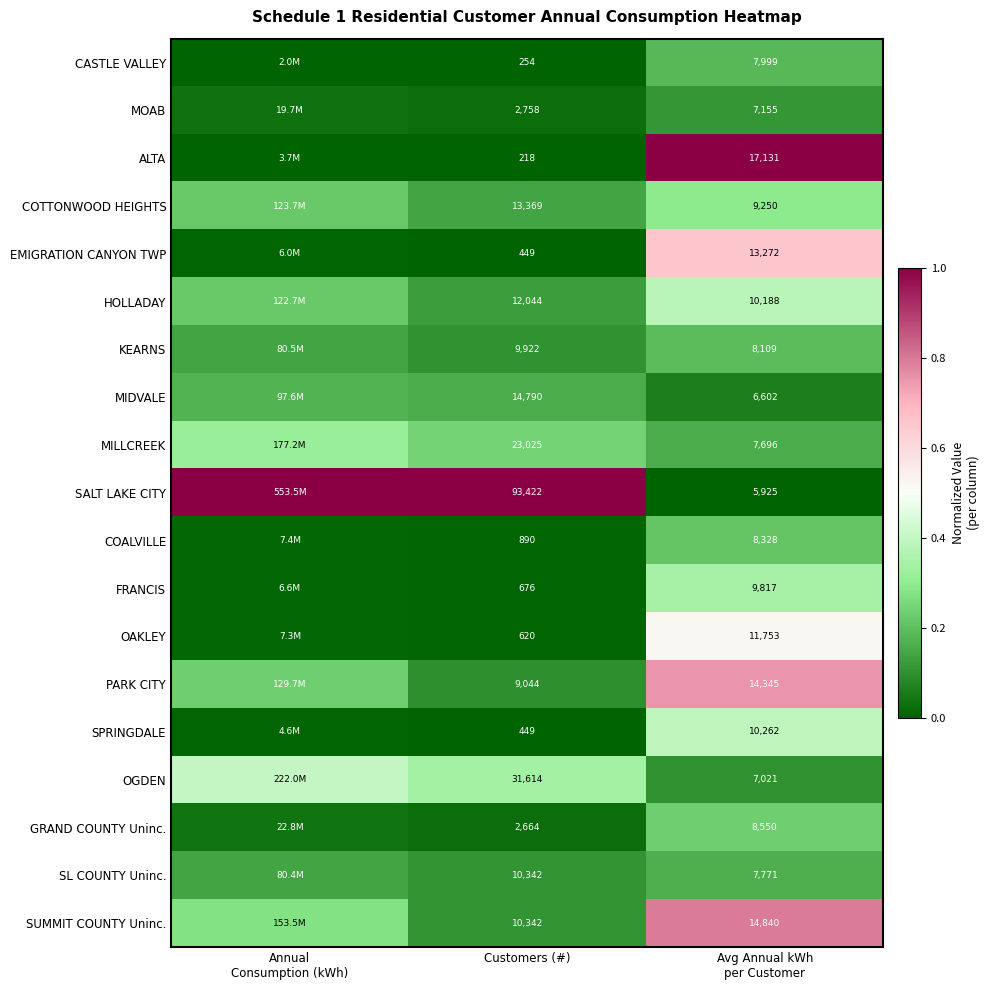

Is the value of HOLLADAY at Customers (#) greater than the value of SL COUNTY Uninc. at Avg Annual kWh per Customer?

No